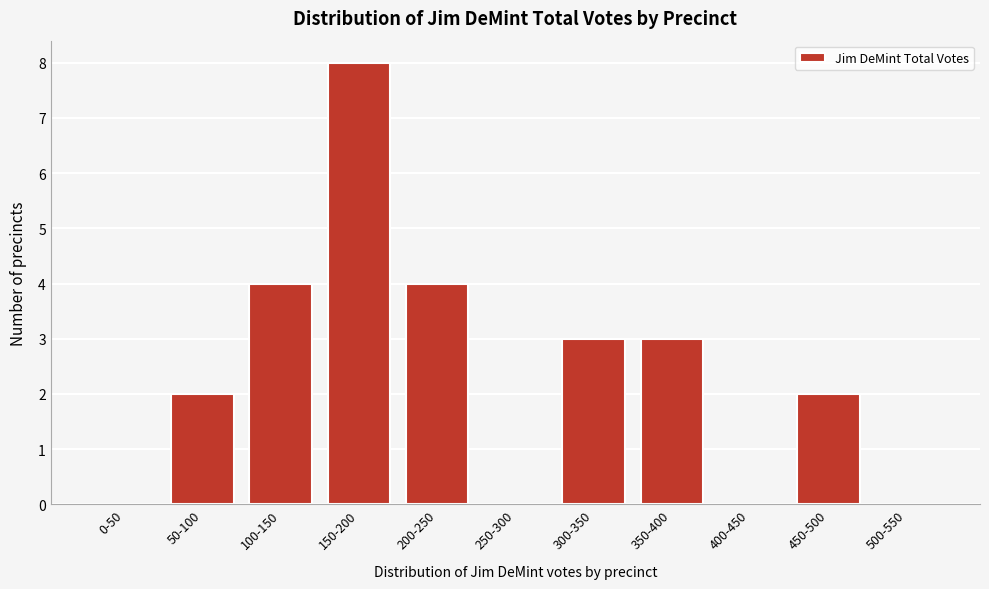

Reading left to right, transcribe all the data shown in this chart.

0-50=0	50-100=2	100-150=4	150-200=8	200-250=4	250-300=0	300-350=3	350-400=3	400-450=0	450-500=2	500-550=0